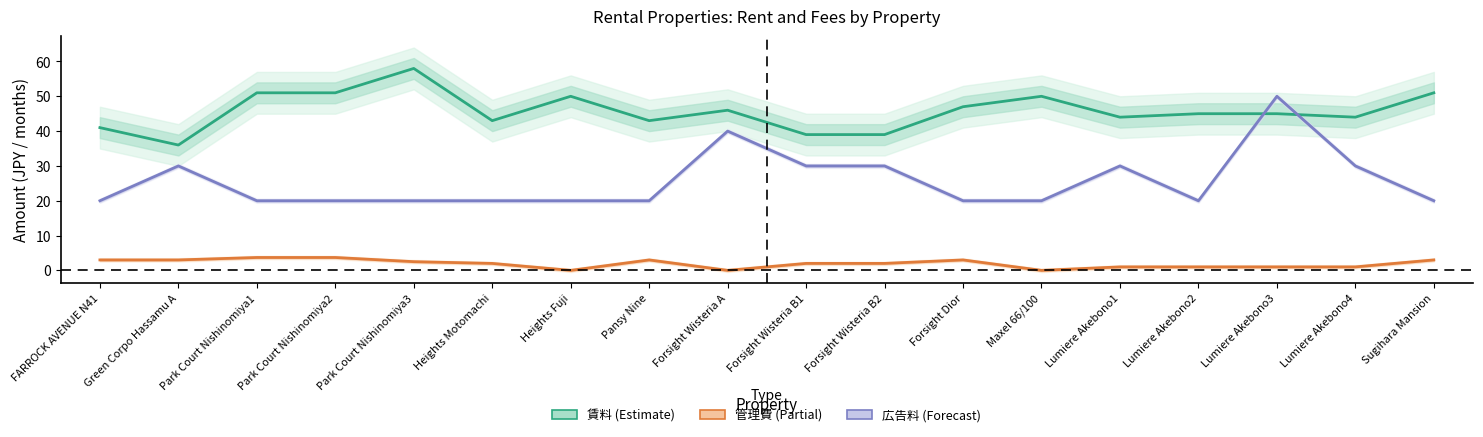

At which label does 賃料 (Estimate) reach its peak?

Park Court Nishinomiya3